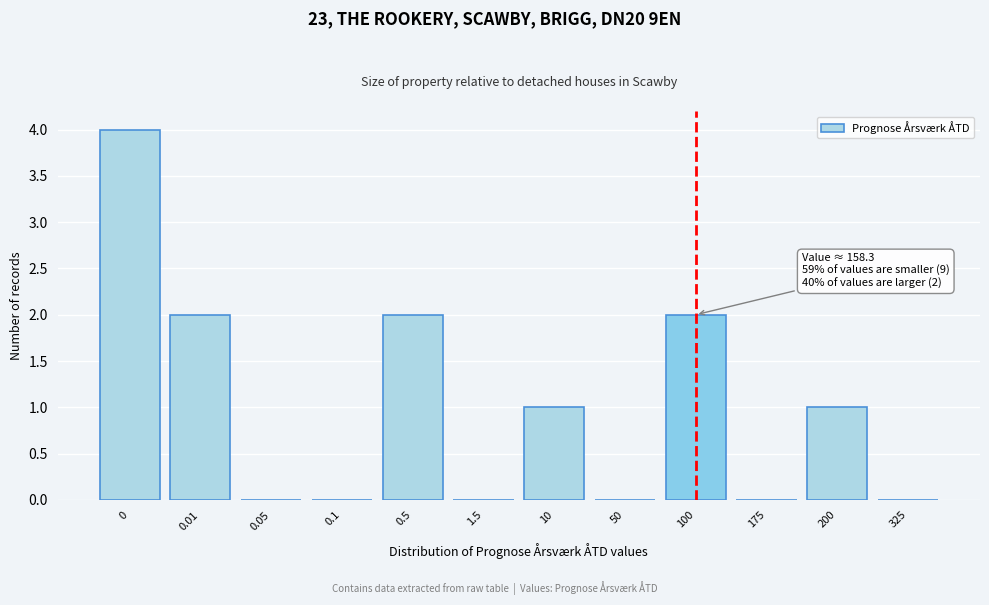

Reading left to right, extract all data points from this chart.

0=4	0.01=2	0.05=0	0.1=0	0.5=2	1.5=0	10=1	50=0	100=2	175=0	200=1	325=0